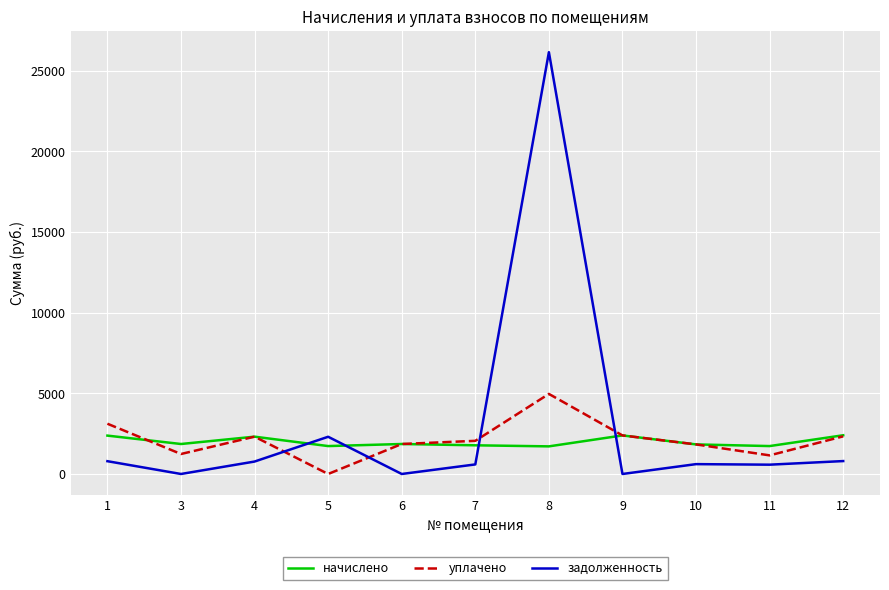

Rank the series by their maximum value, from highest to lowest.

задолженность, уплачено, начислено